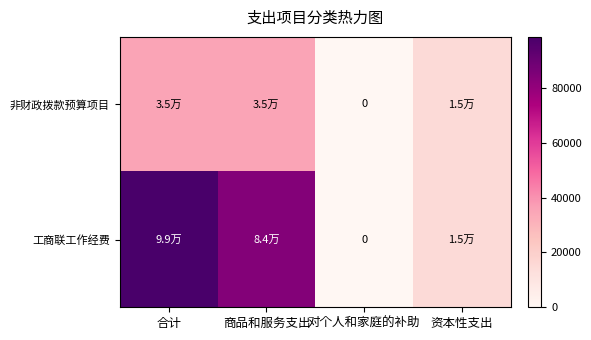

At which label is 非财政拨款预算项目 closest to 17611?

资本性支出